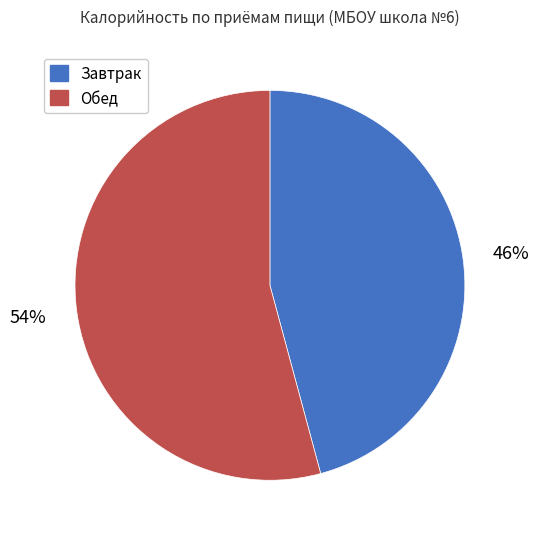

Count the number of slices in the pie.

2